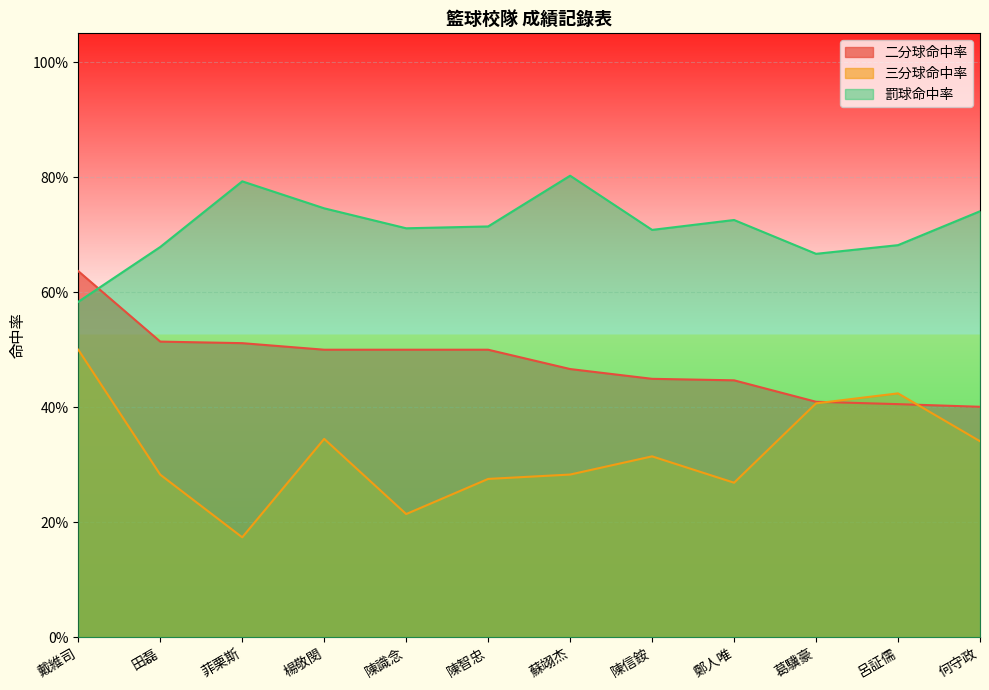

What position from the right is 菲栗斯?

10